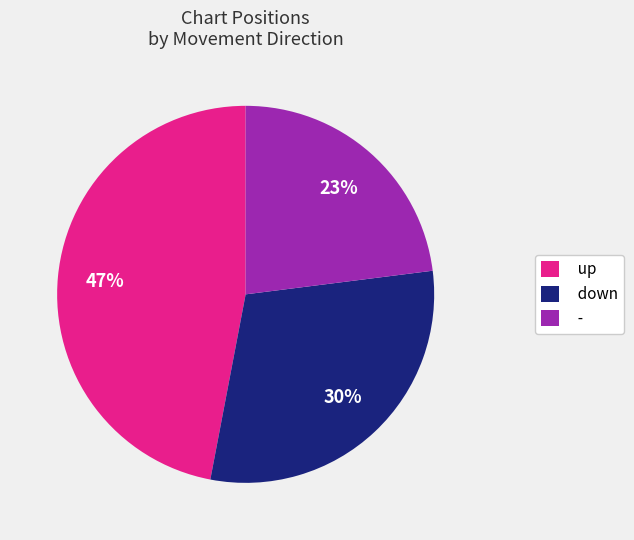

What is the largest slice in the pie chart?

up